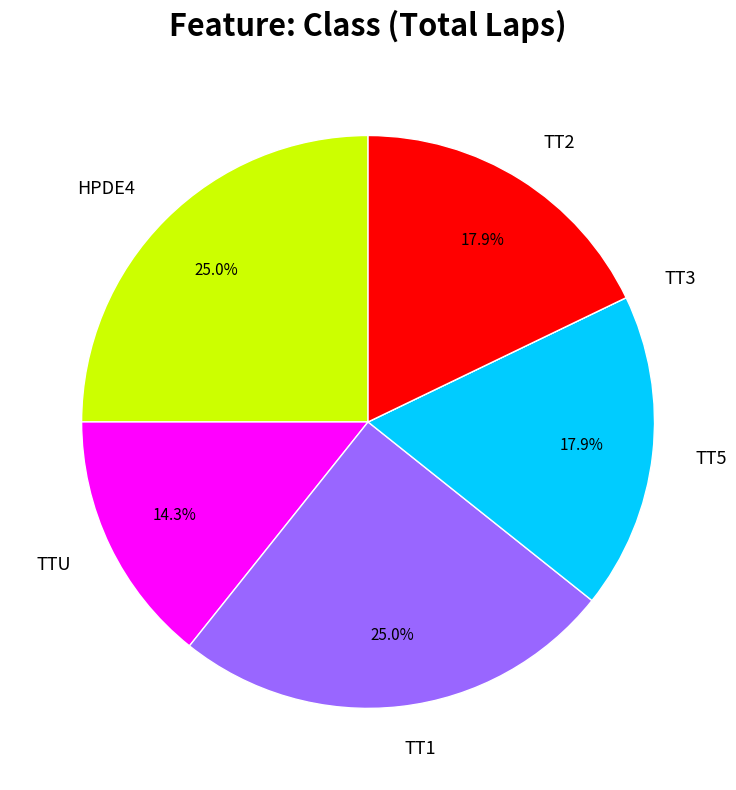

To the nearest percent, what is the average slice percentage?

17%